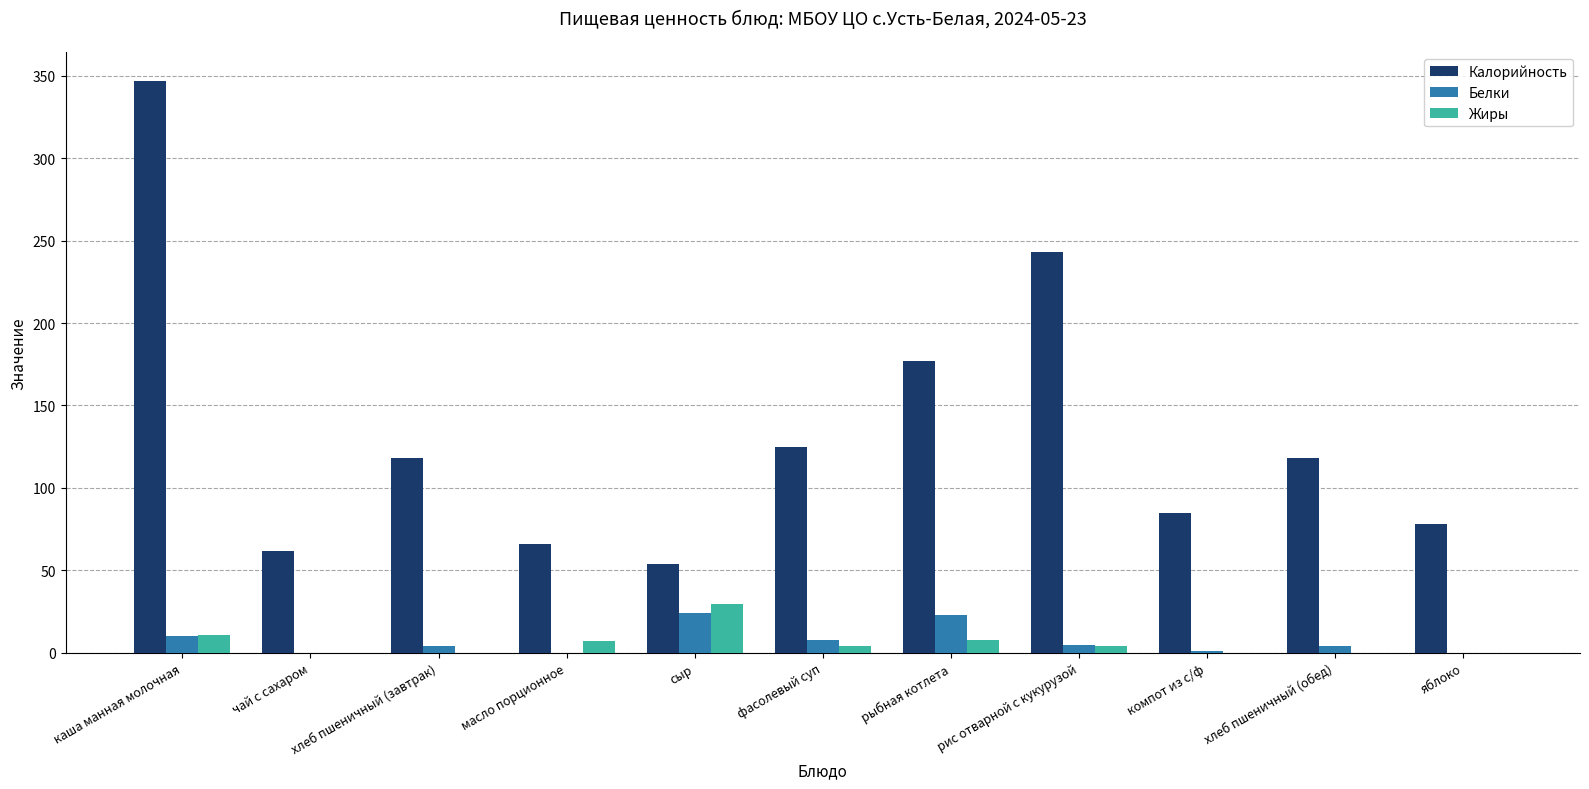

Where is Калорийность nearest to the value 200?

рыбная котлета